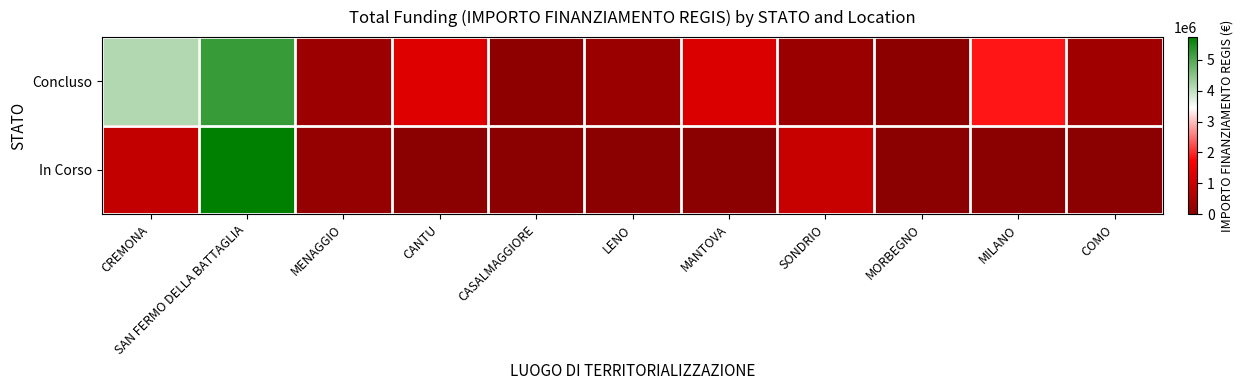

At which category is the sum across all series the highest?

SAN FERMO DELLA BATTAGLIA